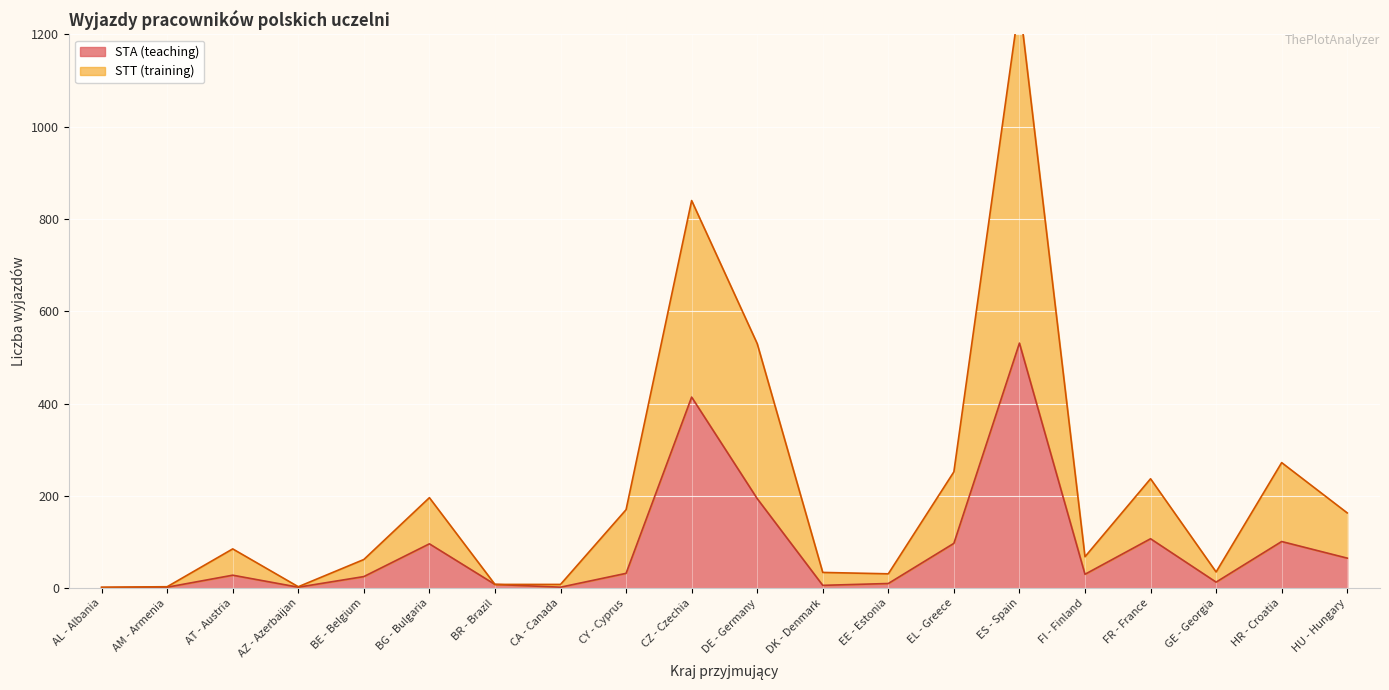

Which category has the lowest value across all series?

AL - Albania